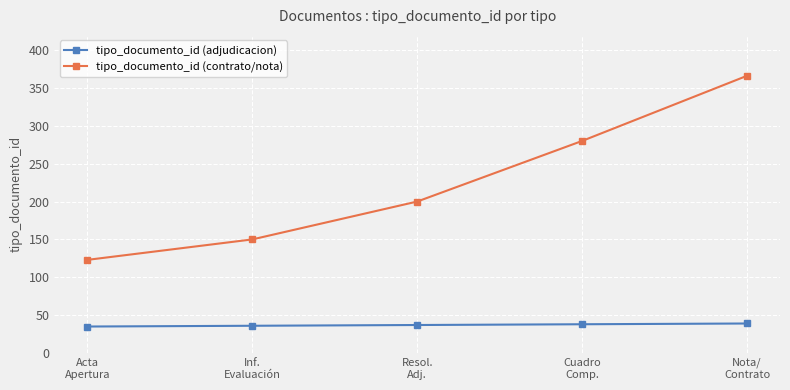

True or false: tipo_documento_id (contrato/nota) has more than 0 points higher than both neighbors.

False